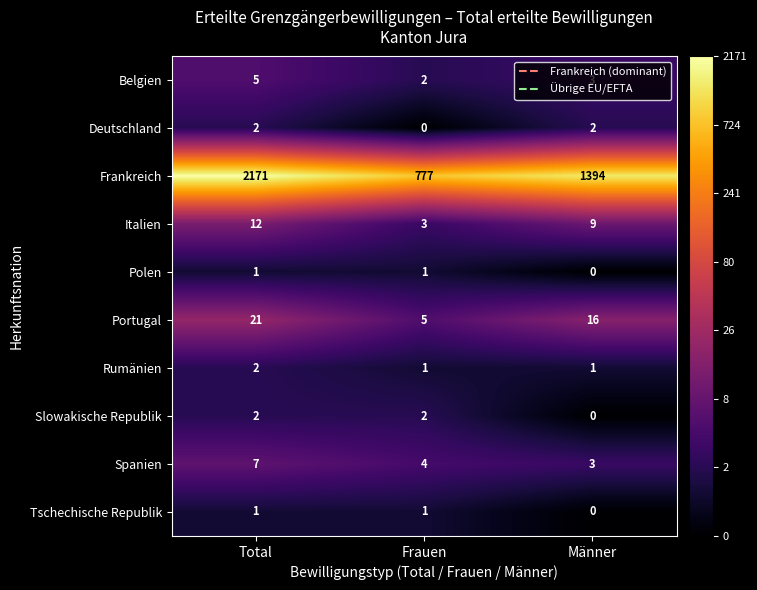

What is the maximum value shown in the chart?

2171